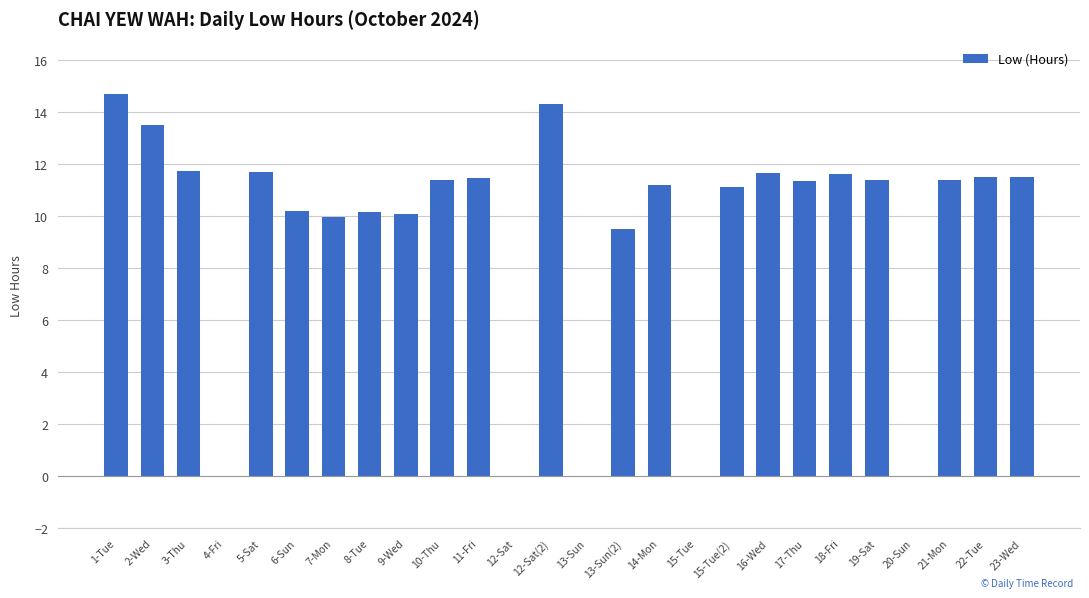

At which label is the value closest to 7?

13-Sun(2)